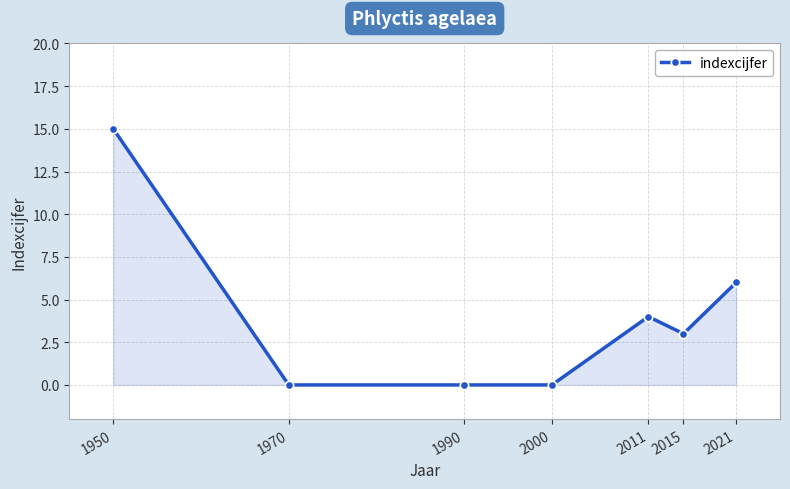

How many series are shown in this chart?

1